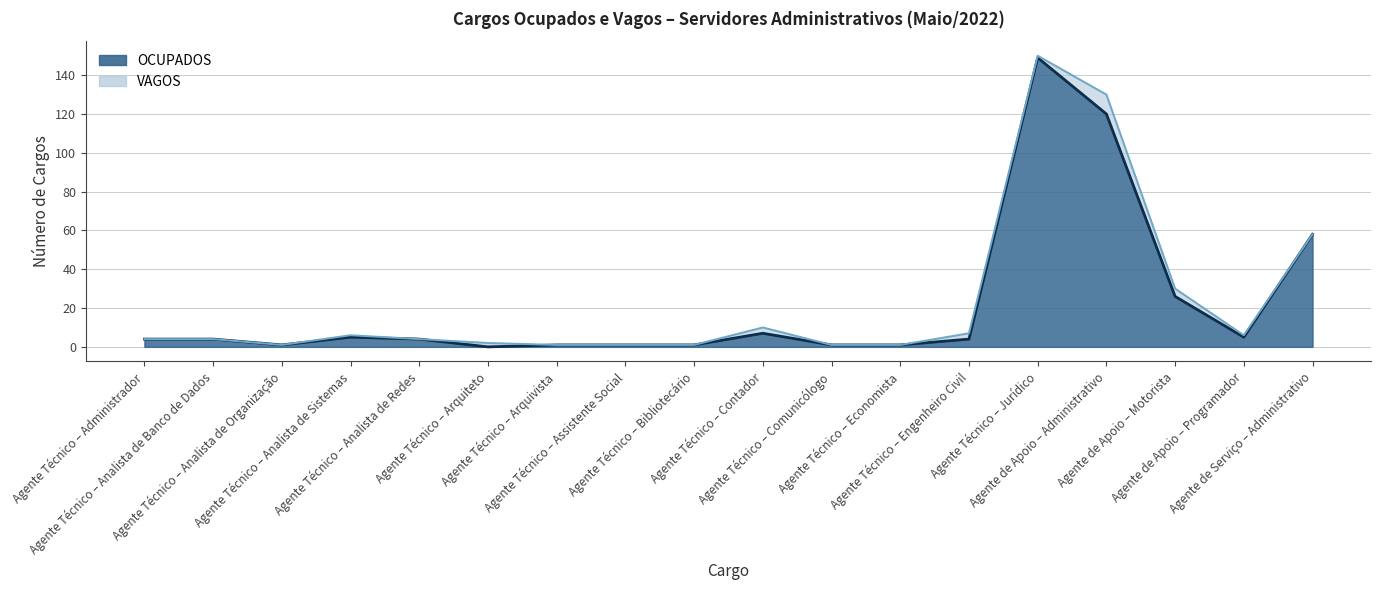

Where is the data nearest to the value 74?

Agente de Serviço – Administrativo